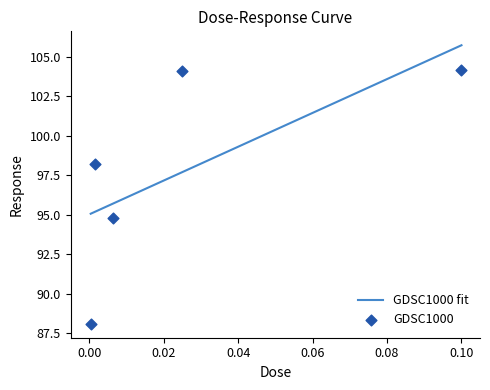

Which has a higher value, 0.1 or 0.025?

0.1